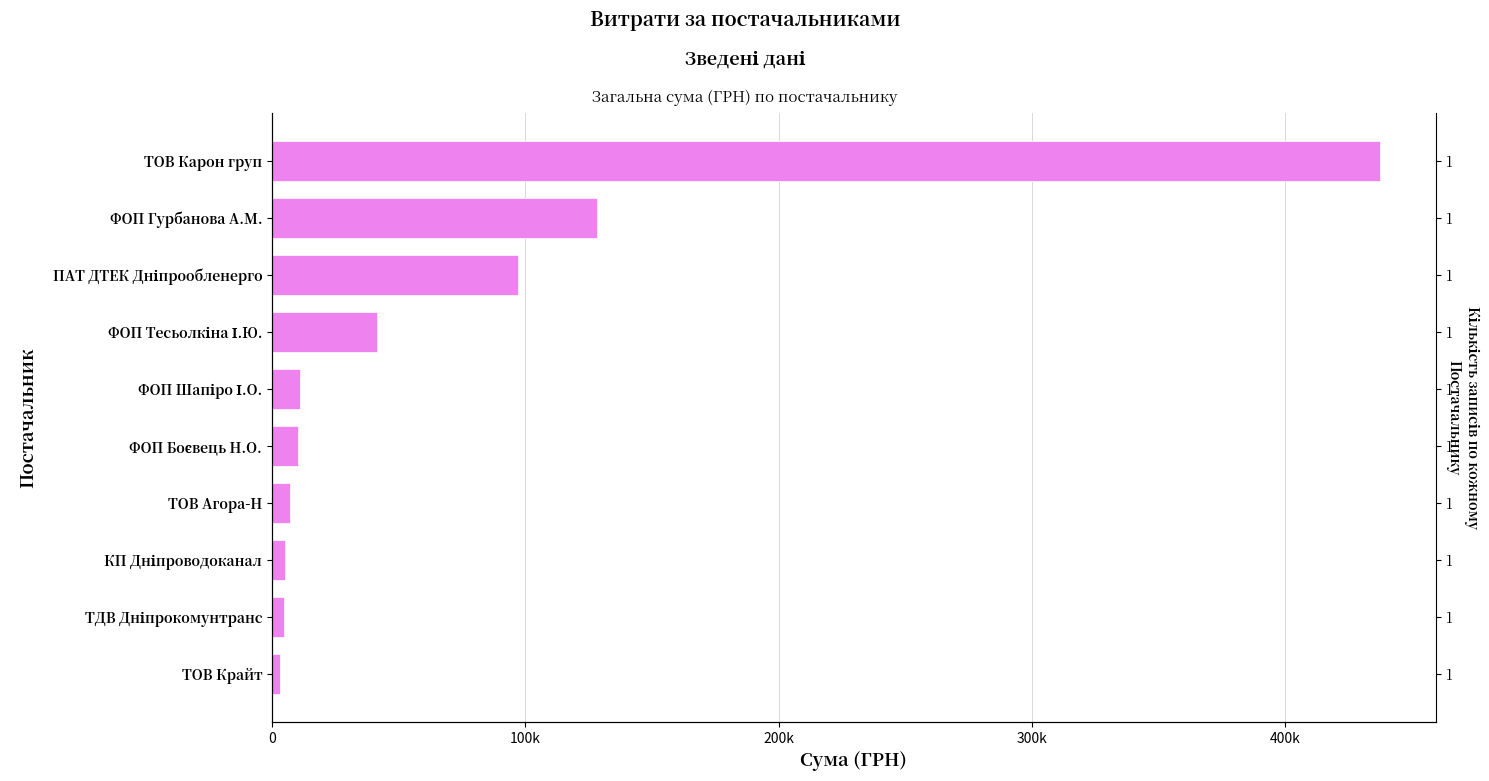

What is the difference between the maximum and minimum values?

434542.3